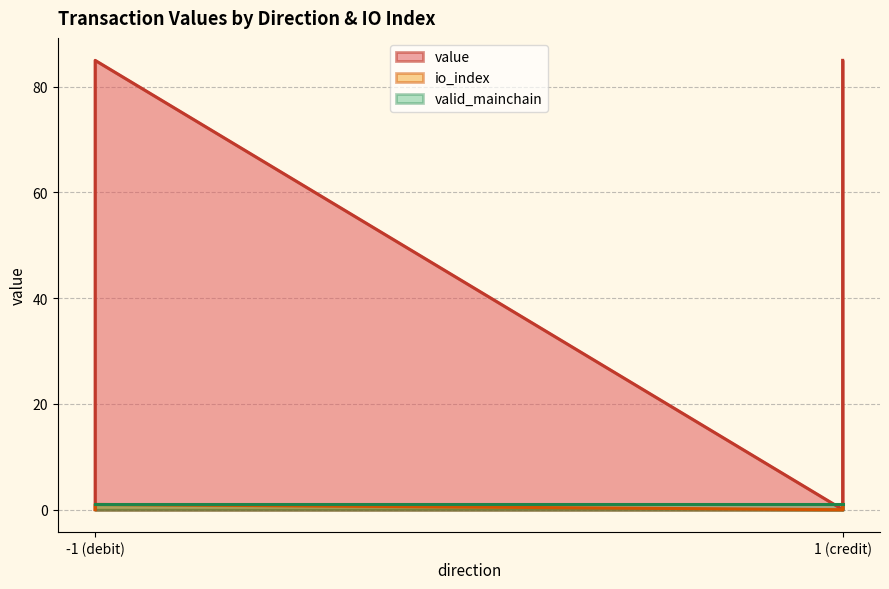

What is the total value across all series at -1_1?

86.0